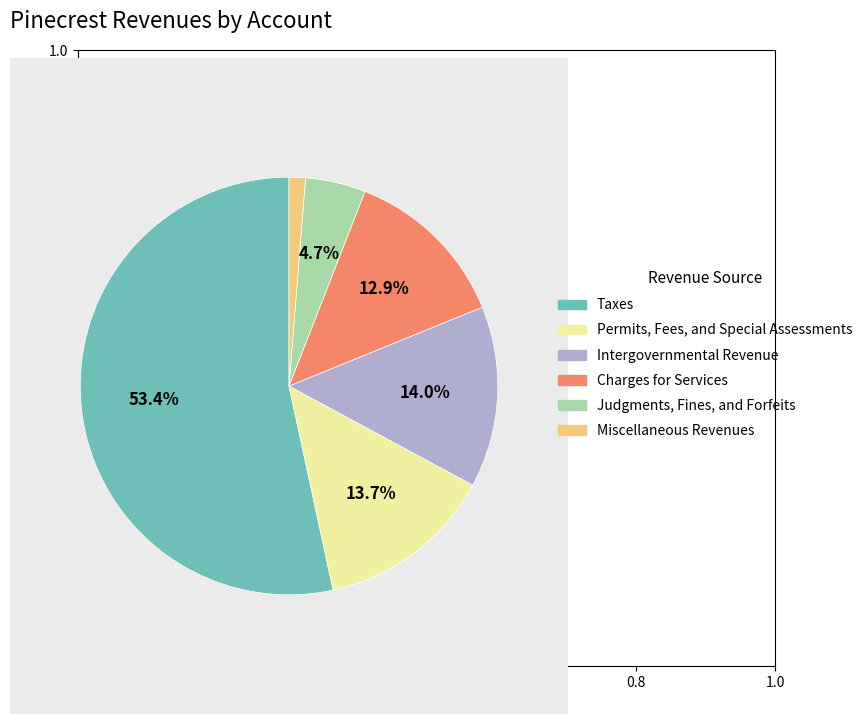

Rank the categories by value from lowest to highest.

Miscellaneous Revenues, Judgments, Fines, and Forfeits, Charges for Services, Permits, Fees, and Special Assessments, Intergovernmental Revenue, Taxes